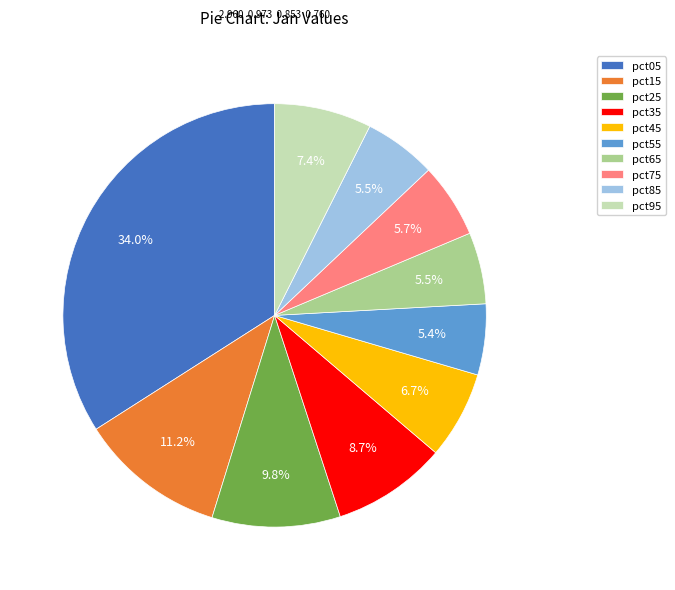

Count the number of slices in the pie.

10